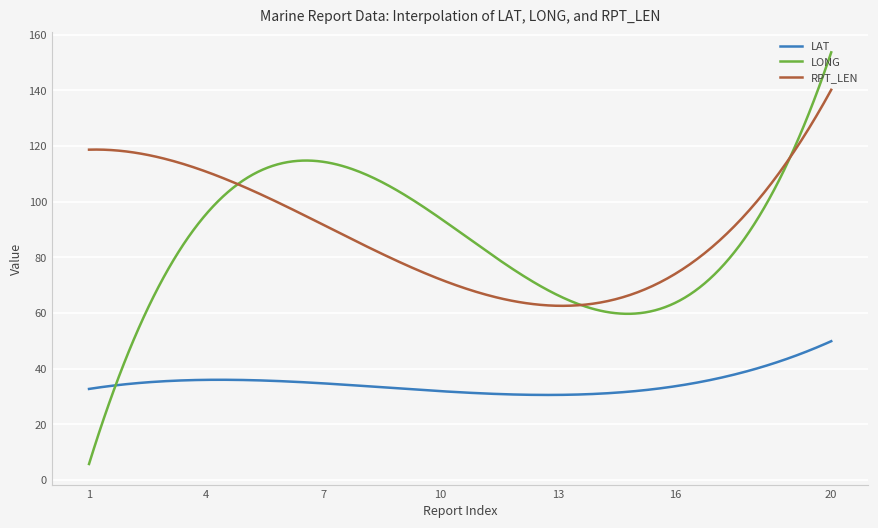

True or false: LAT and RPT_LEN intersect in this chart.

False